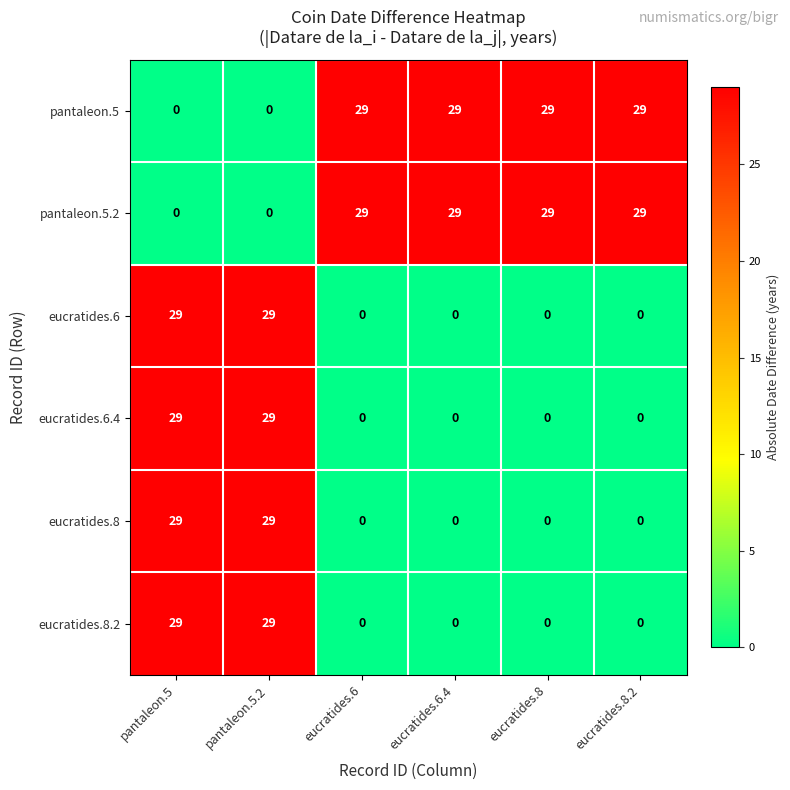

The value of eucratides.6.4 at eucratides.8.2 is 10. True or false?

False